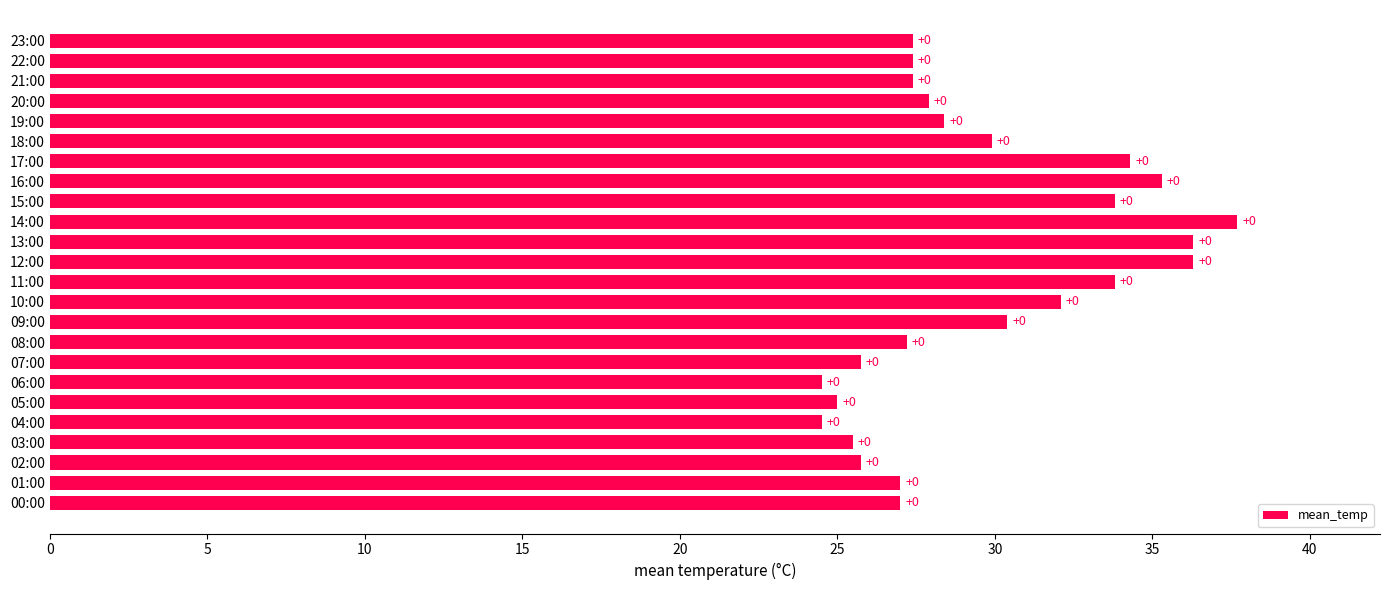

Are the bars grouped side by side (vs. stacked)?

No